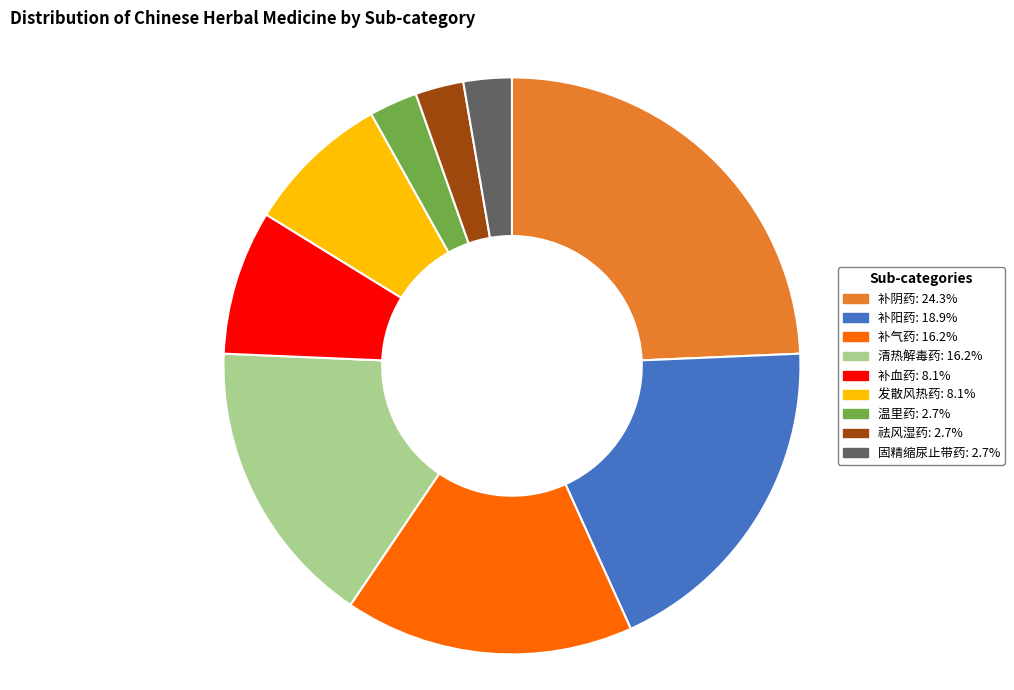

Is 温里药 the majority of the pie?

No